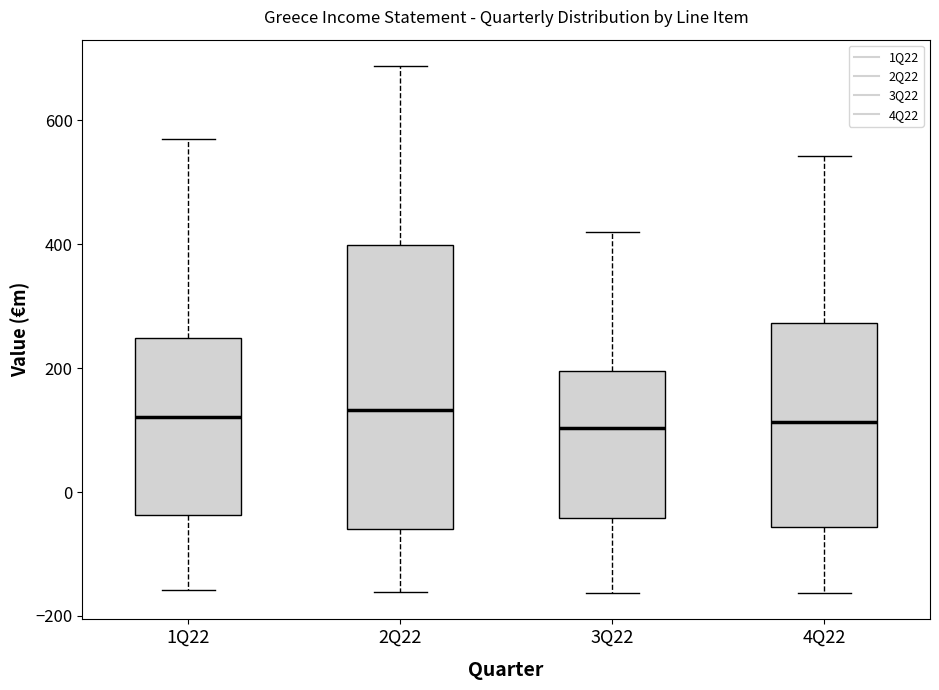

Reading left to right, read every box against the y-axis: the position of its median line, the range the box covers, and the ends of its whiskers. The values are not printed on the chart, so give them approximately, as read against the axis.

1Q22: median 120, box -40 to 240, whiskers -160 to 580
2Q22: median 140, box -60 to 400, whiskers -160 to 680
3Q22: median 100, box -40 to 200, whiskers -160 to 420
4Q22: median 120, box -60 to 280, whiskers -160 to 540